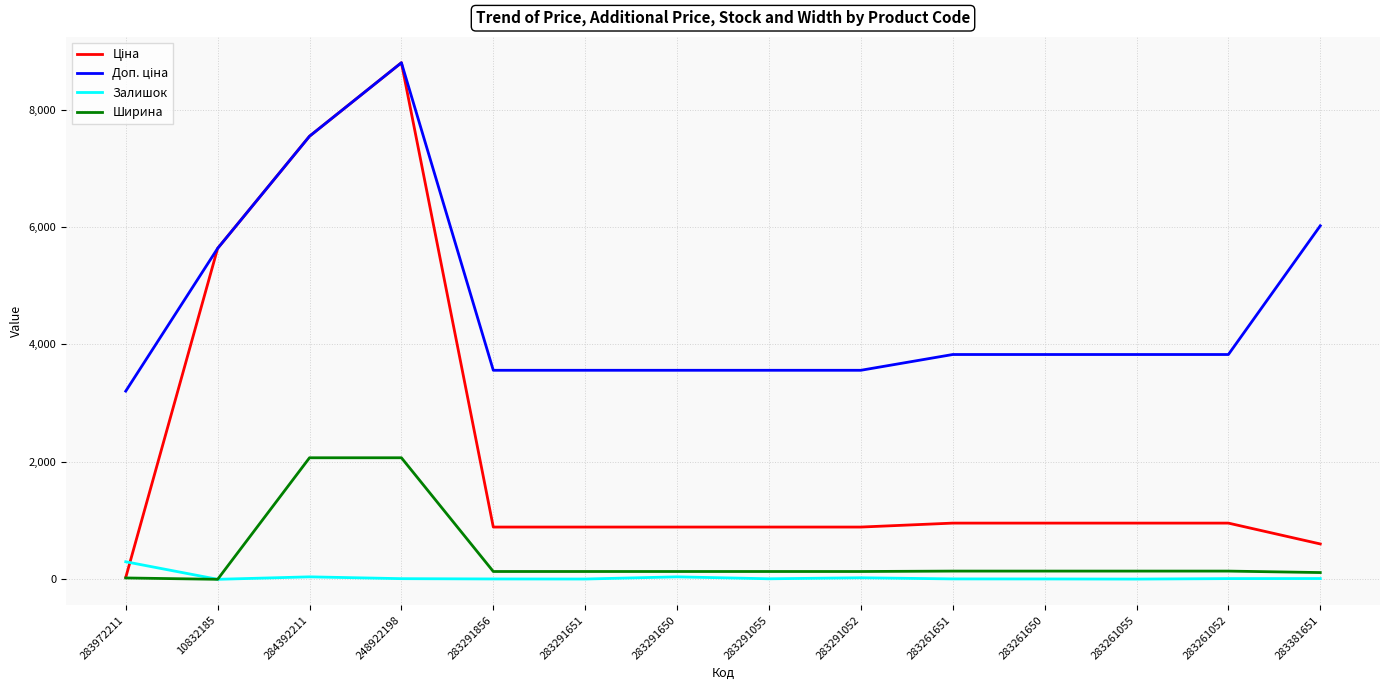

What is the approximate value of Залишок at 283261055?

4.0